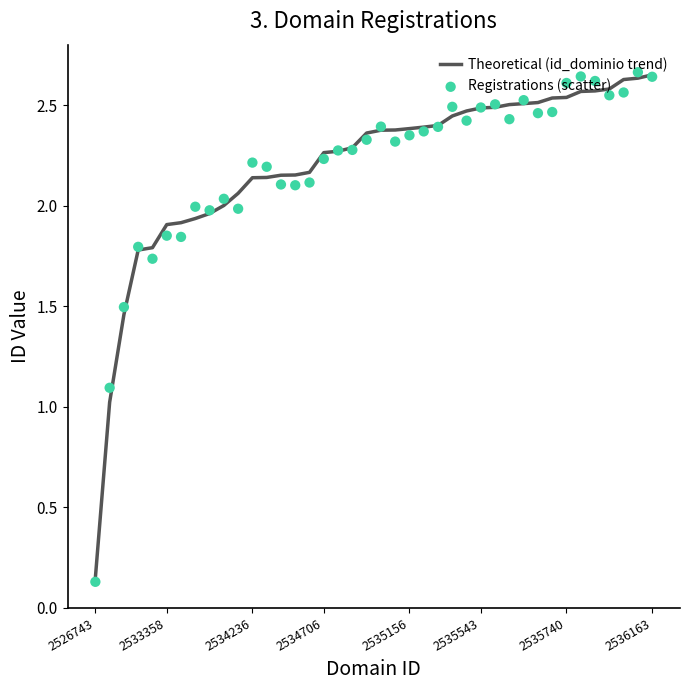

At how many categories does at least one series exceed 0?

40